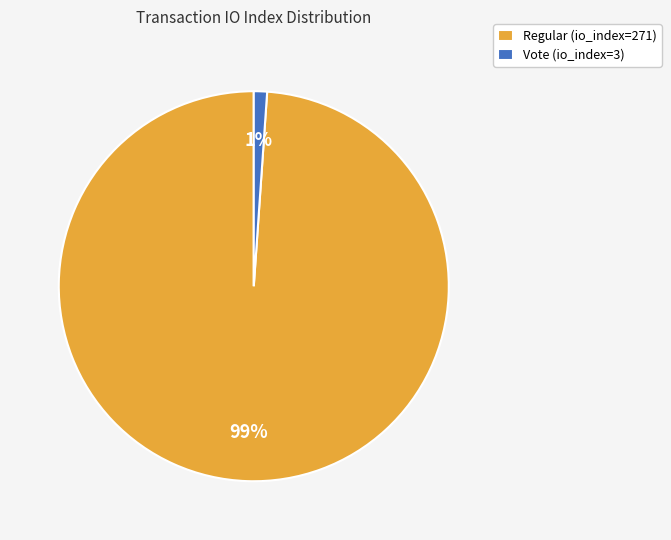

Which slice is the largest?

Regular (io_index=271)